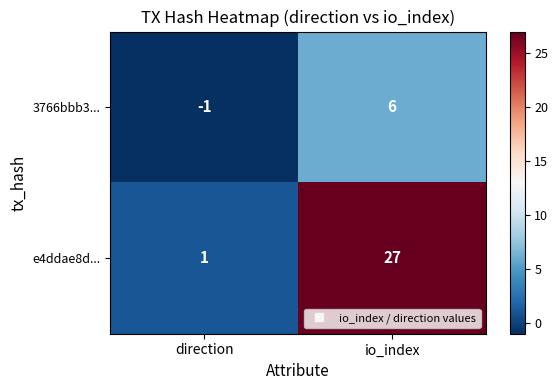

Reading left to right, what are all the values shown in this chart?

3766bbb3...: direction=-1	io_index=6
e4ddae8d...: direction=1	io_index=27